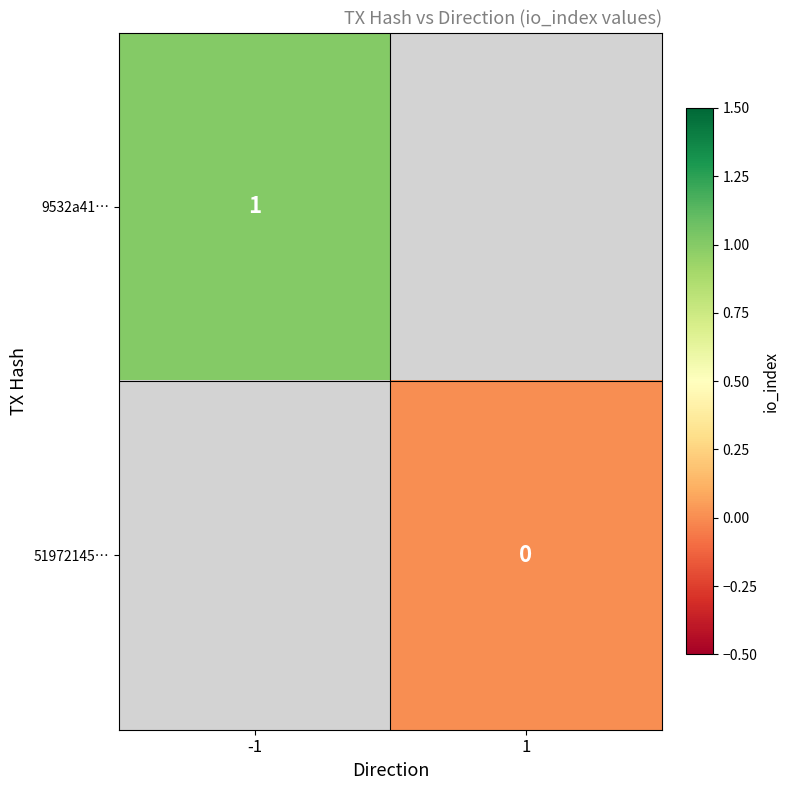

Is it true that 9532a41… equals 1 at -1?

True